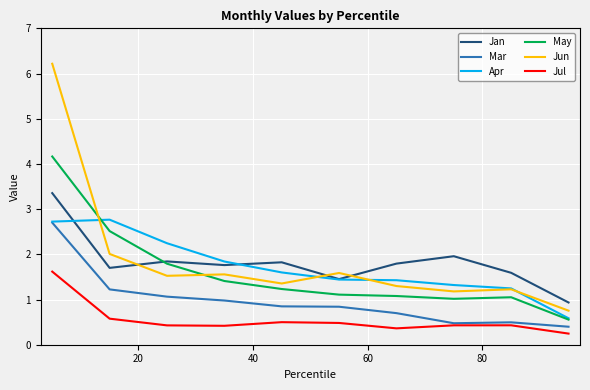

Is this an area chart (filled region under the line)?

No